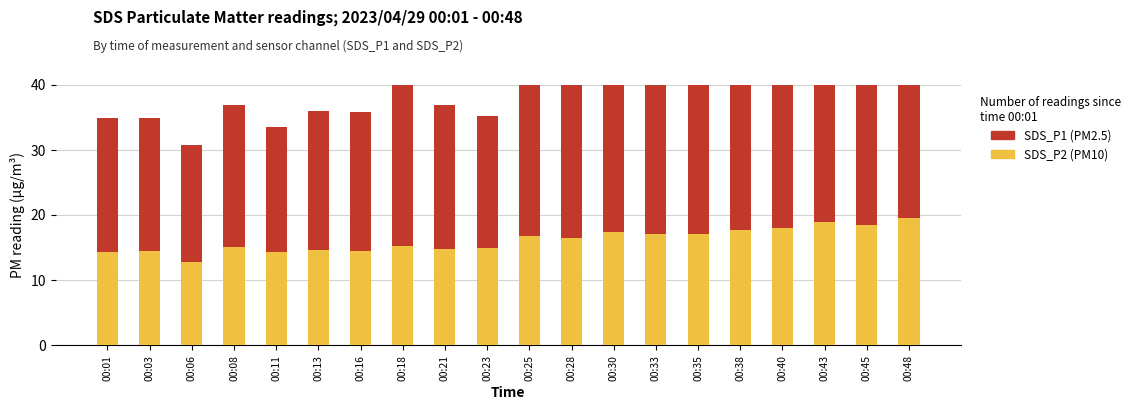

What is the difference between the highest and lowest values at 00:38?

7.9